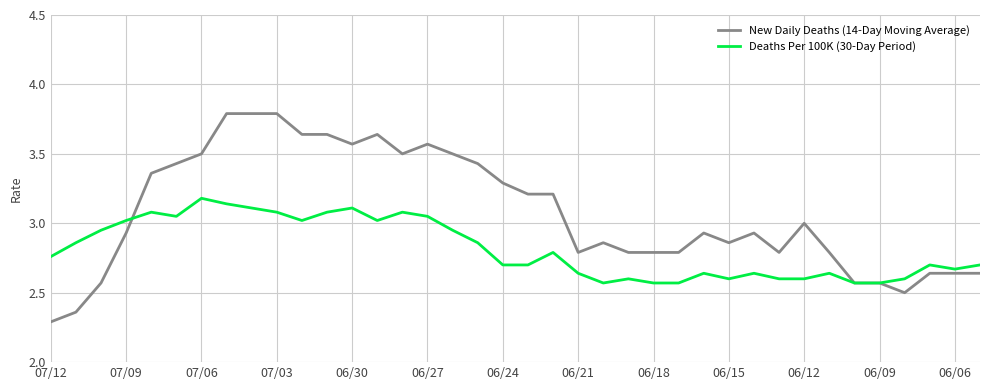

Rank the series by their average value, from lowest to highest.

Deaths Per 100K (30-Day Period), New Daily Deaths (14-Day Moving Average)